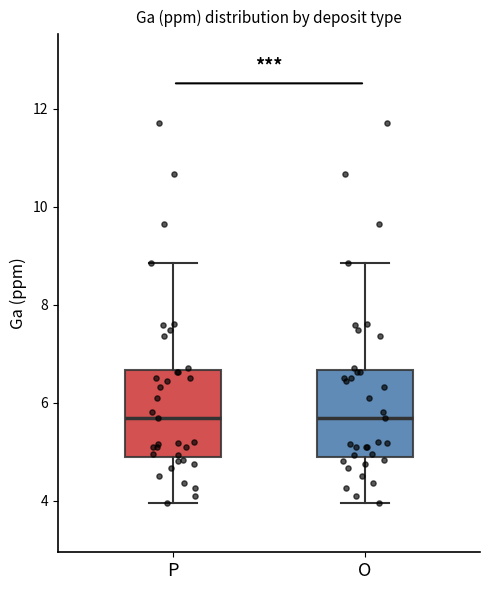

Reading left to right, read every box against the y-axis: the position of its median line, the range the box covers, and the ends of its whiskers. The values are not printed on the chart, so give them approximately, as read against the axis.

P: median 5.6, box 4.8 to 6.6, whiskers 4.0 to 8.8
O: median 5.6, box 4.8 to 6.6, whiskers 4.0 to 8.8